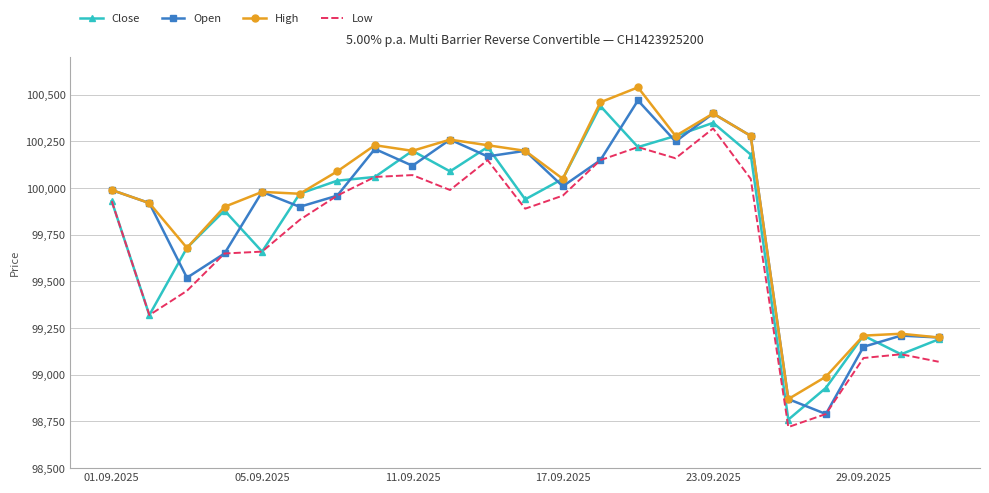

True or false: Low and High intersect in this chart.

False